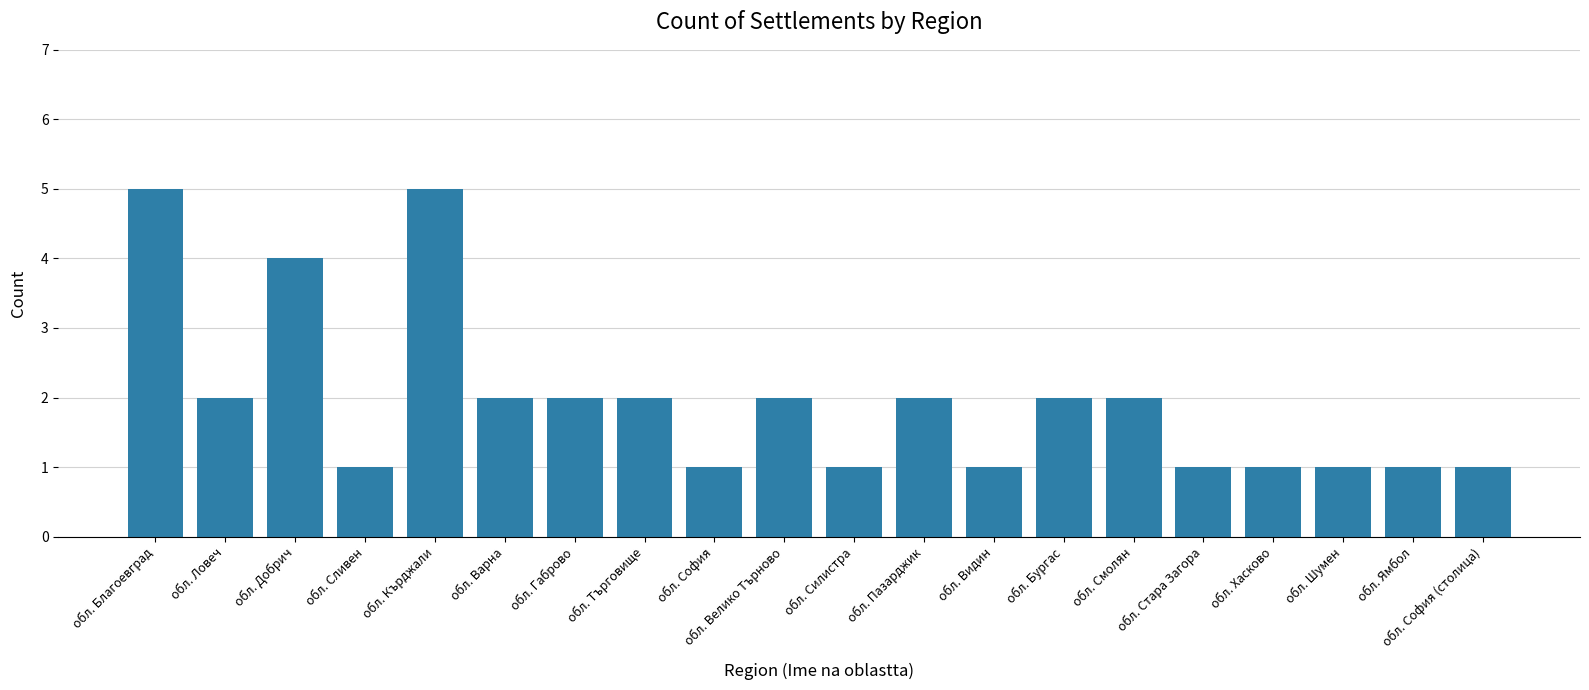

What is the label of the 10th bar from the right?

обл. Силистра